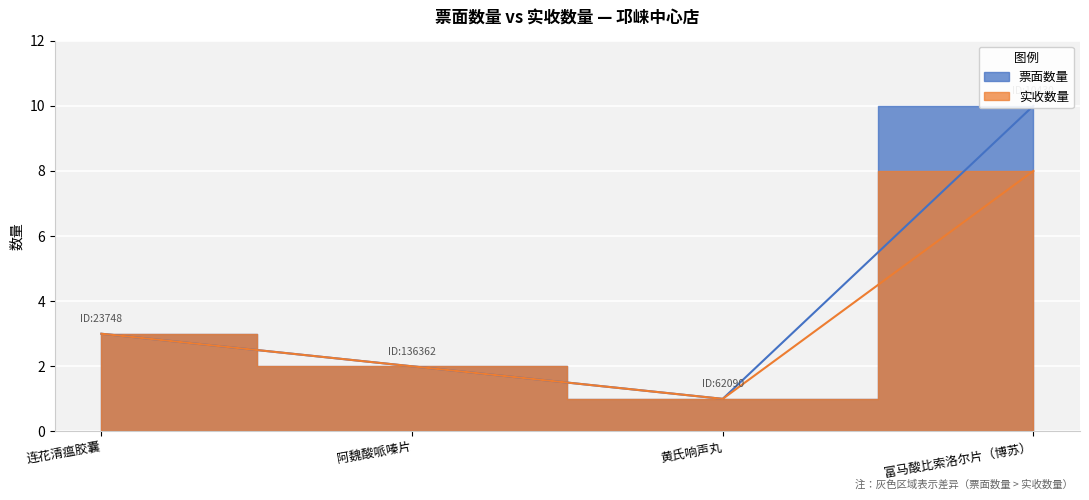

Where does the 实收数量 series first go above 3?

富马酸比索洛尔片（博苏）